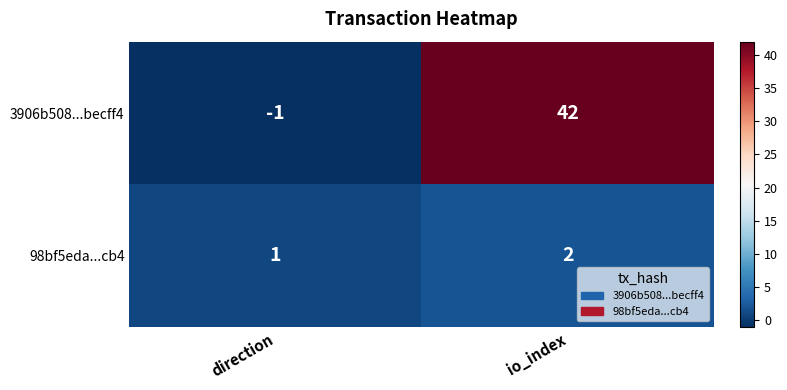

What is the difference between the 3906b508...becff4 values at io_index and direction?

43